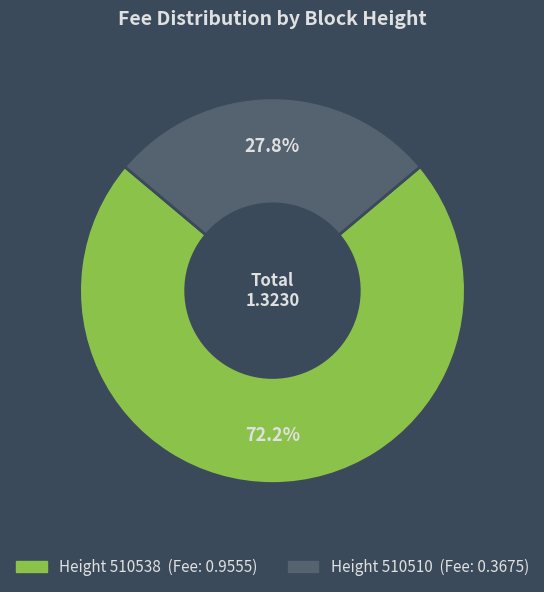

Is there any slice that represents more than half of the pie?

Yes